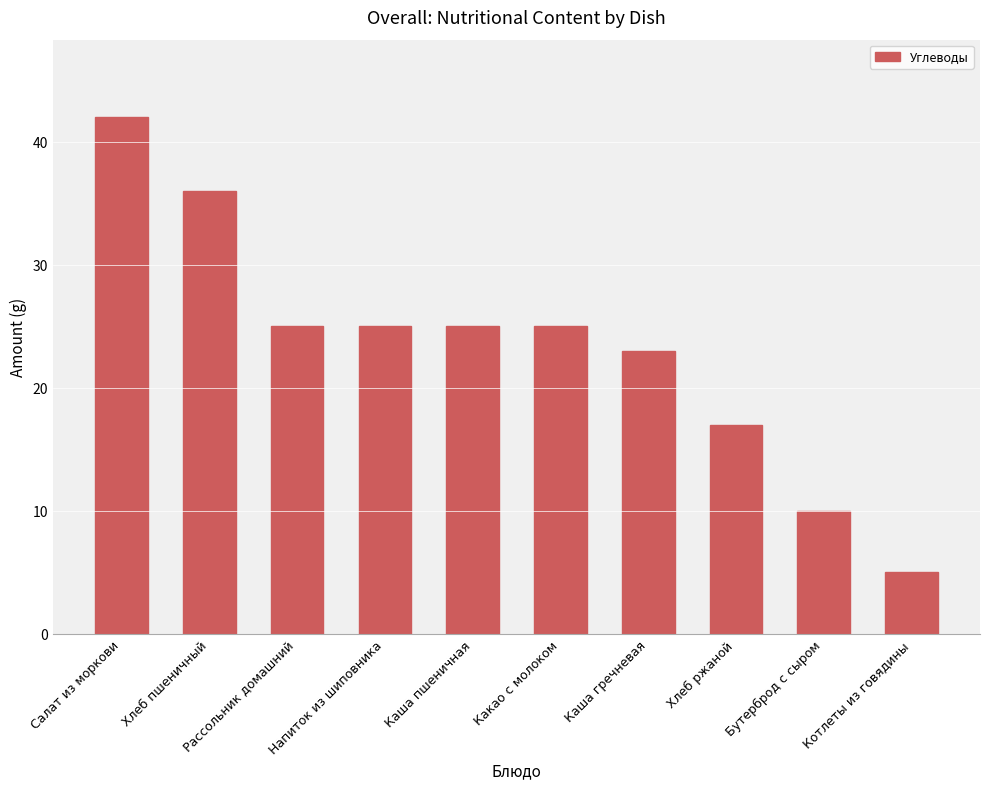

What is the difference between the values at Рассольник домашний and Бутерброд с сыром?

15